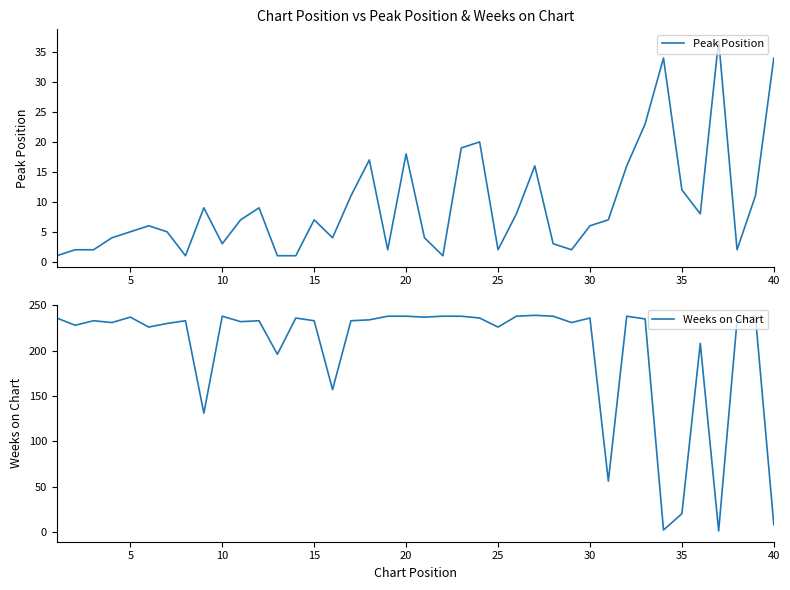

True or false: Weeks on Chart has a value of 342 at 25.

False